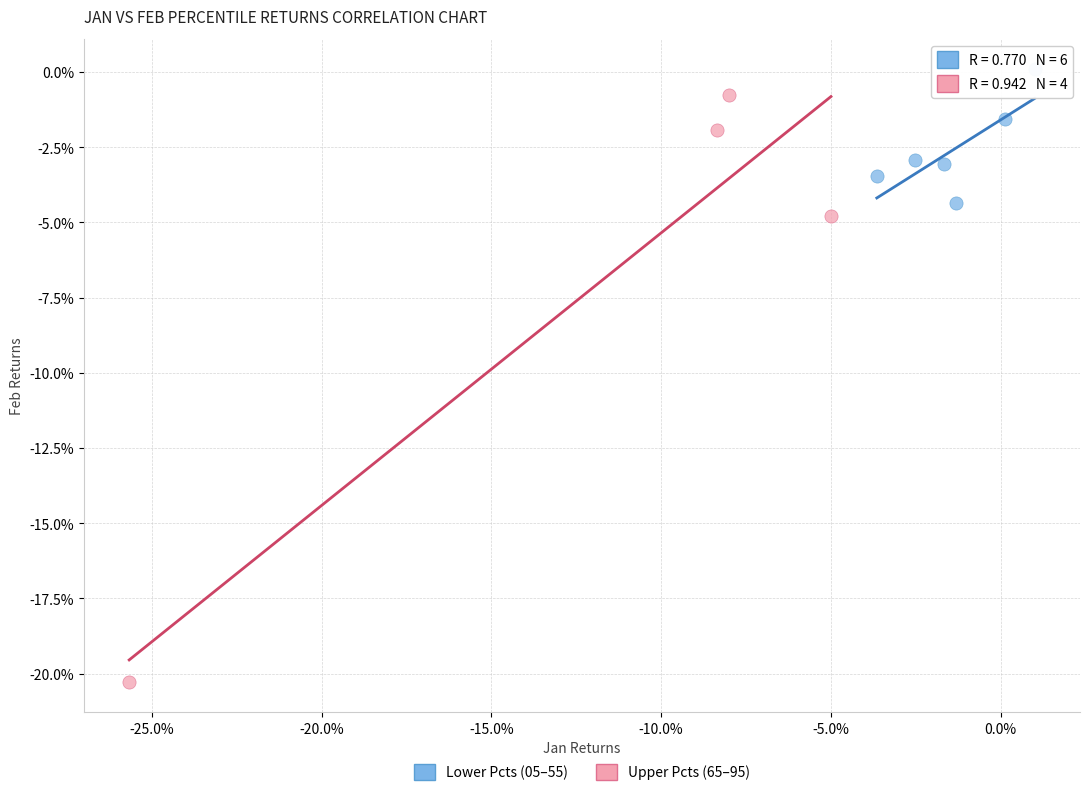

Which series has the largest Y range (max minus min)?

Upper Pcts (65–95)